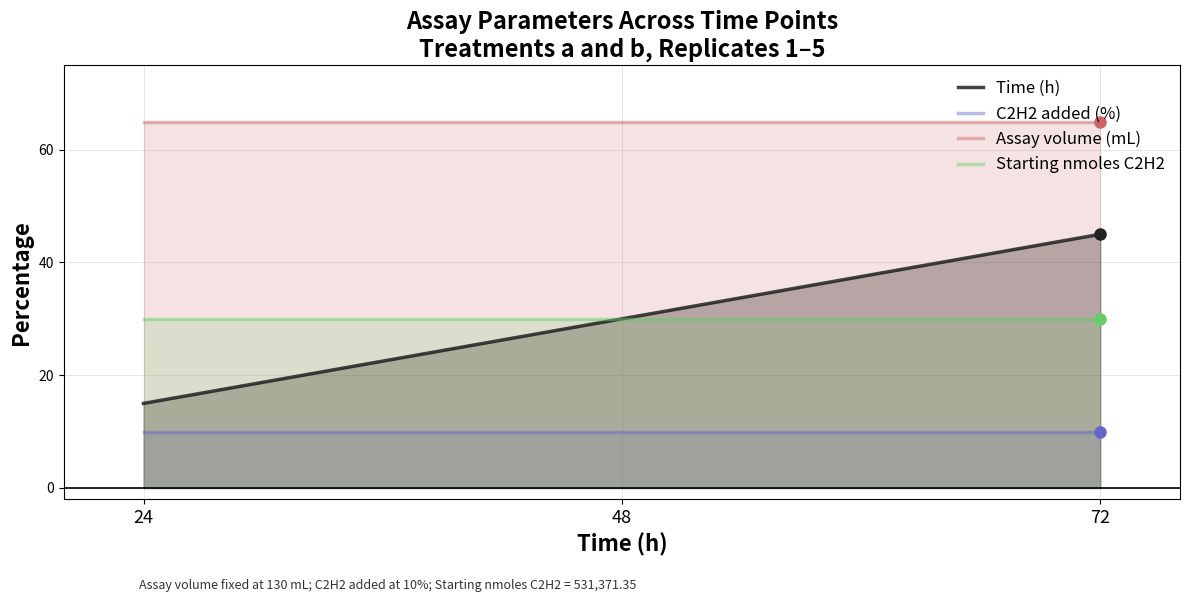

Where is Time (h) nearest to the value 30?

48